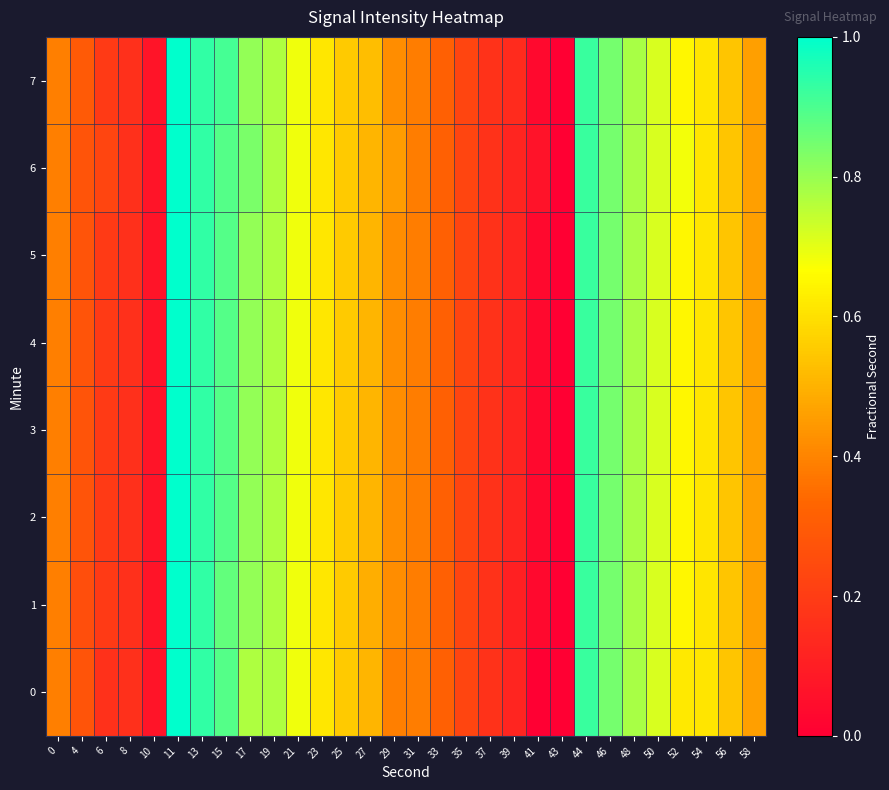

How many data points does each series have?

30